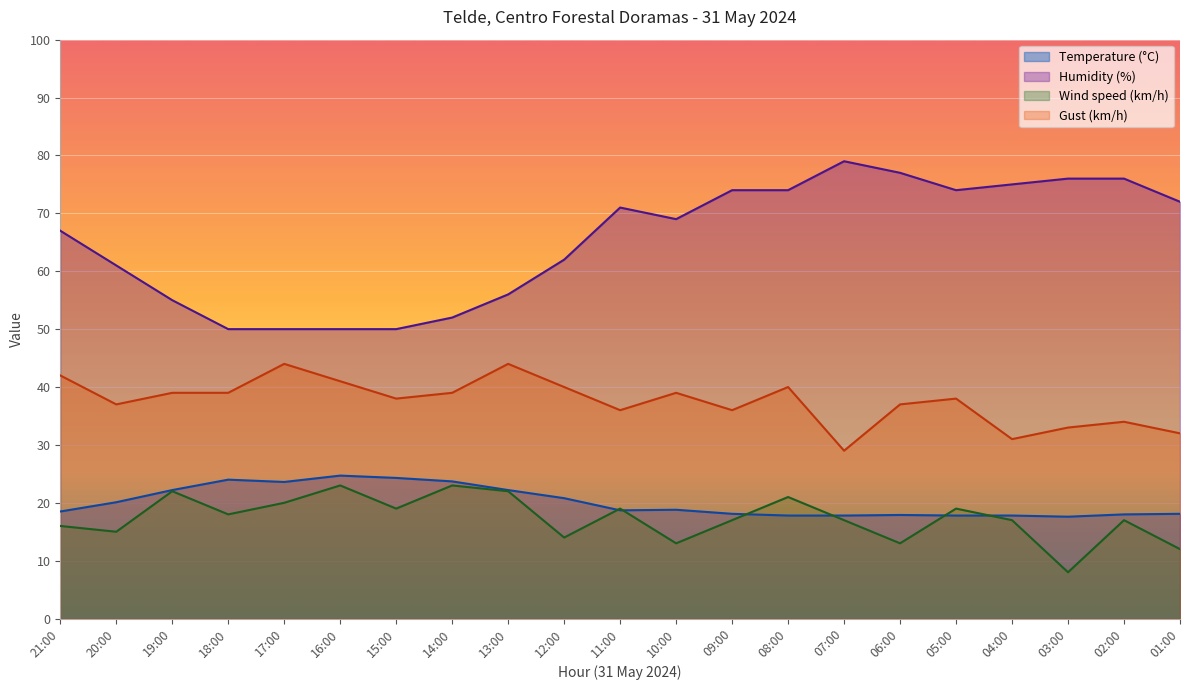

Where is the first local minimum for Gust (km/h)?

20:00